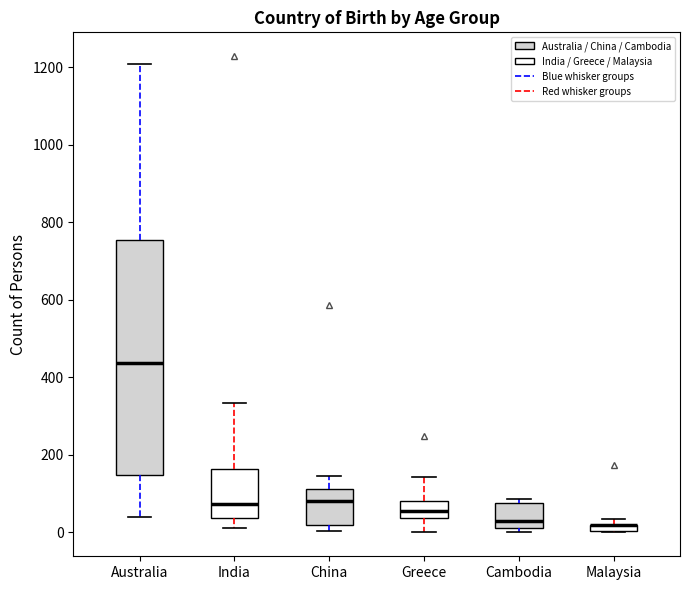

Comparing the boxes themselves (not the whiskers), which one is the tallest?

Australia